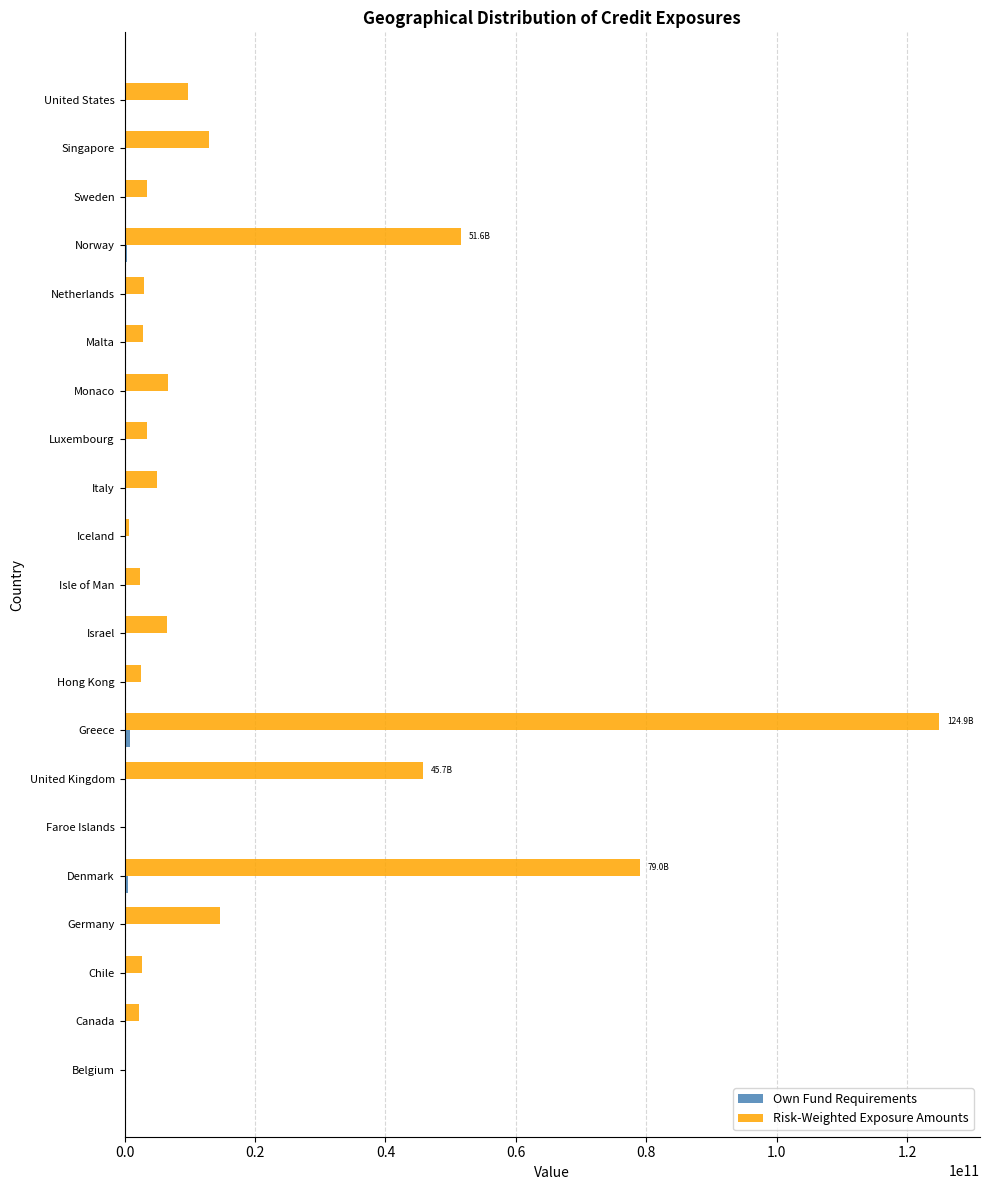

Between Germany and Denmark, which series saw the biggest shift?

Risk-Weighted Exposure Amounts